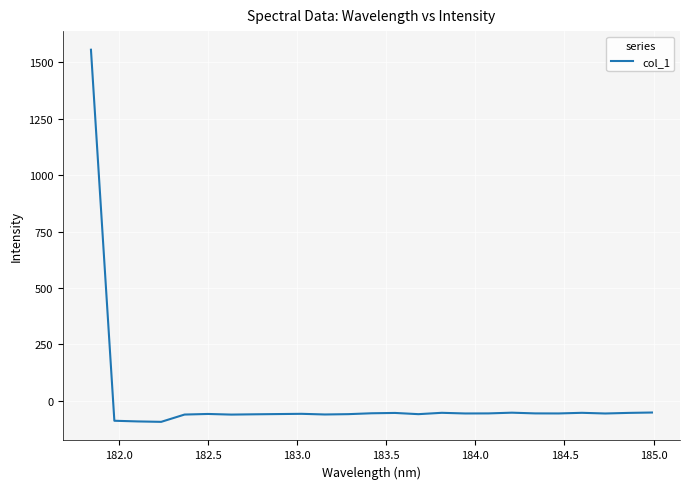

What is the minimum value shown in the chart?

-93.5